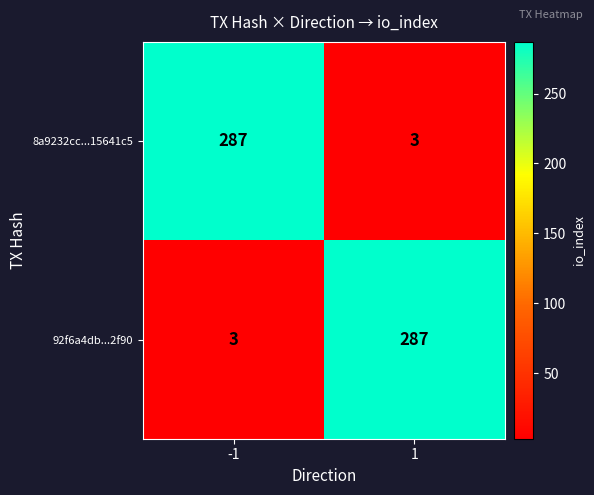

What is the sum of all 92f6a4db...2f90 values?

290